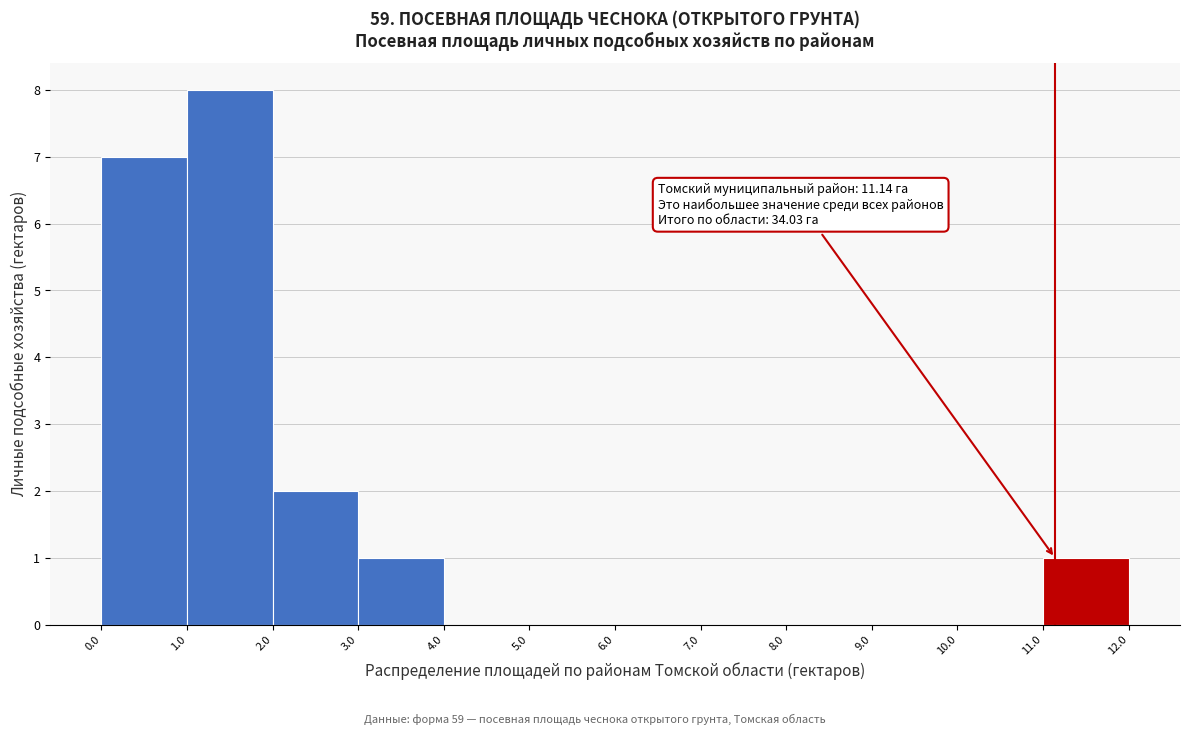

Which range on the x-axis has the tallest bar?

1.0 to 2.0